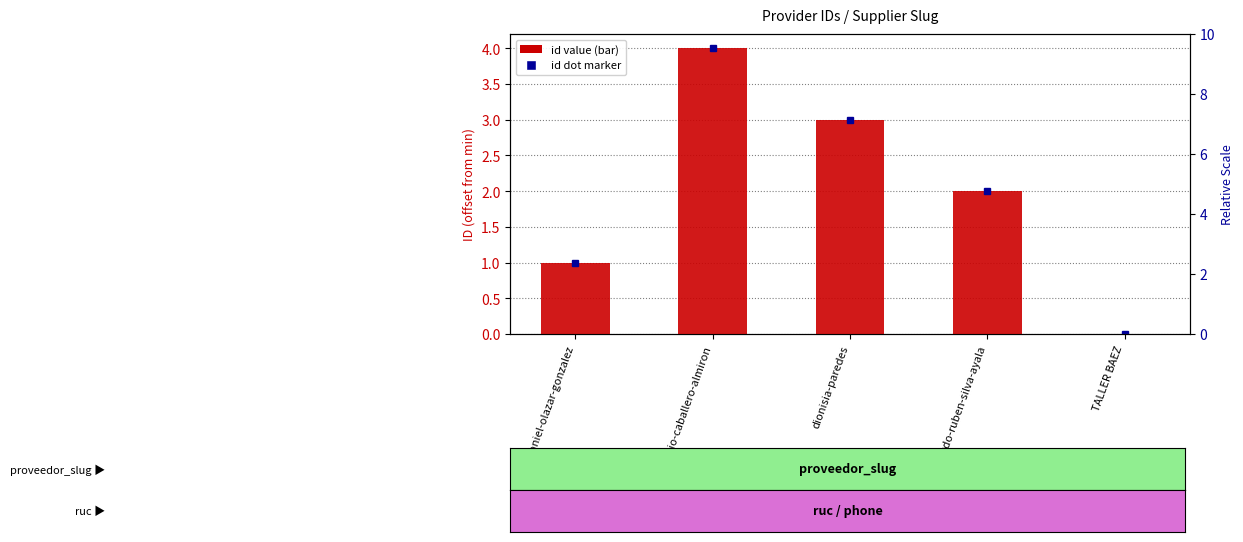

Reading right to left, transcribe all the data shown in this chart.

0	2	3	4	1